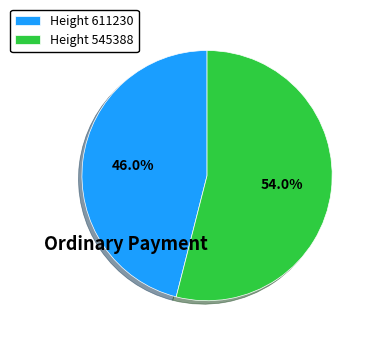

Which slice is the smallest?

Height 611230